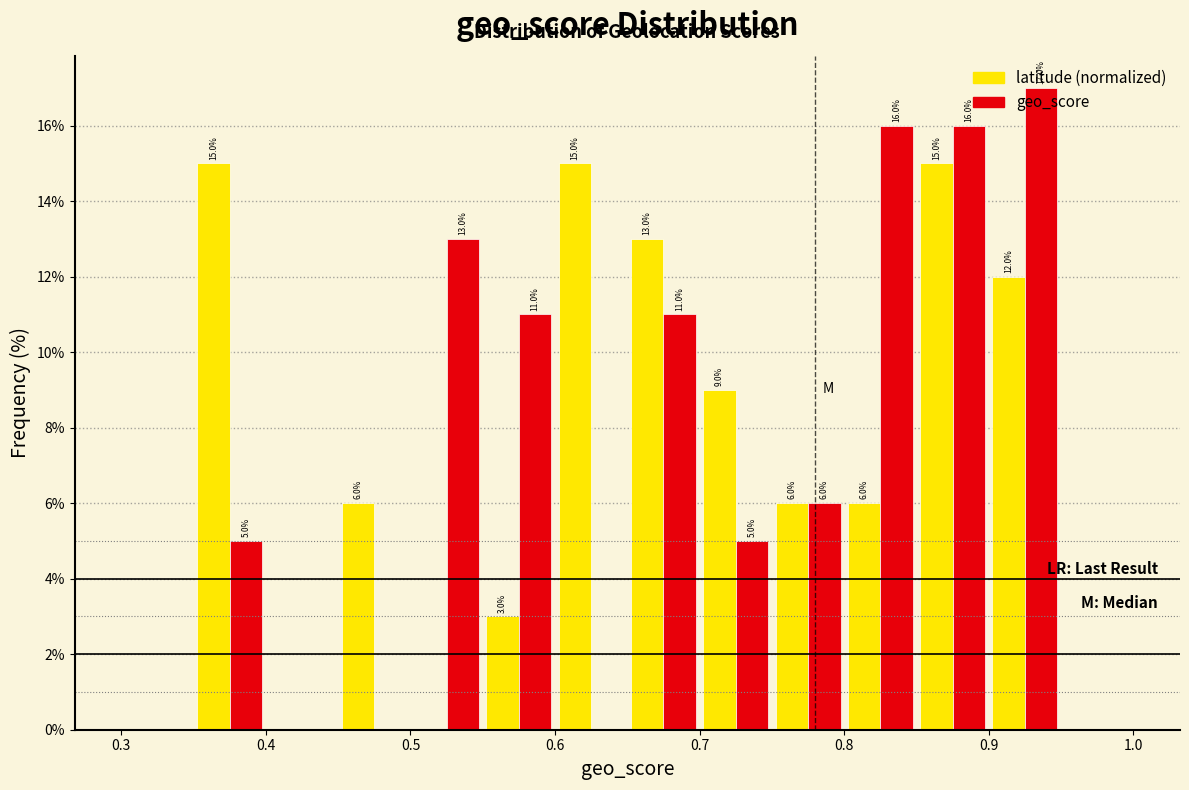

In the geo_score series, which range on the x-axis has the tallest bar?

0.90 to 0.95